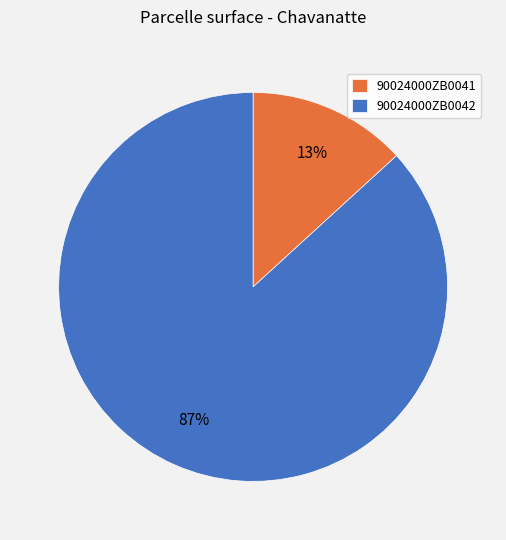

Does 90024000ZB0042 represent more than half of the total?

Yes